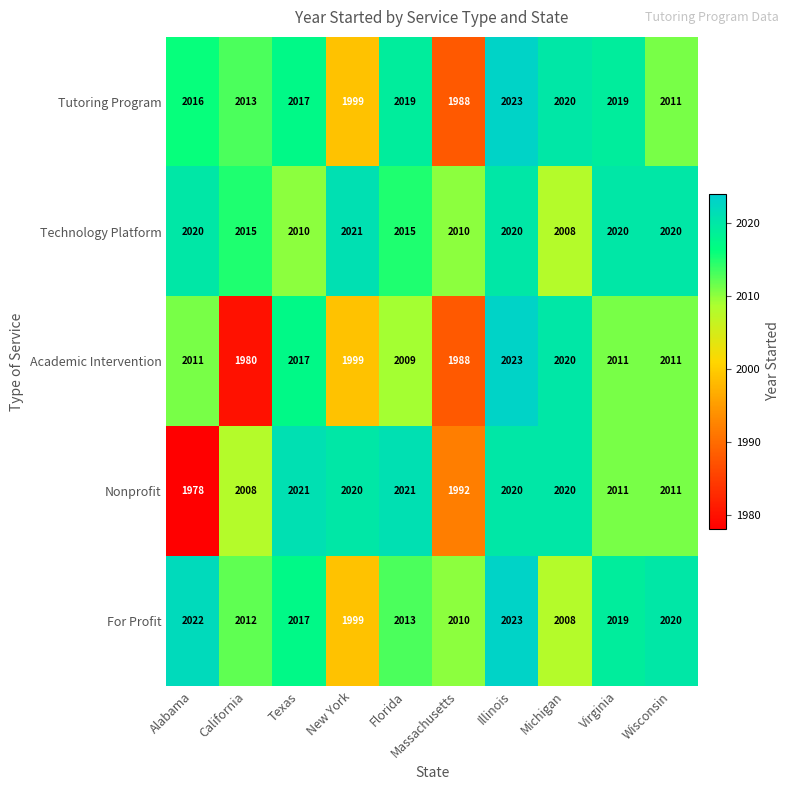

At which label does Technology Platform reach its minimum?

Michigan